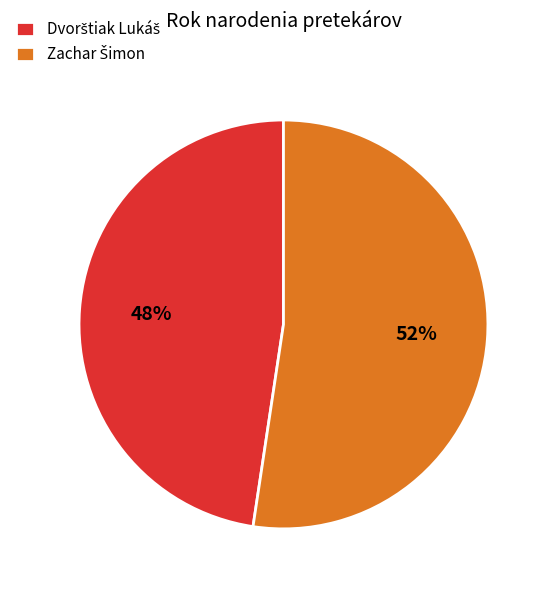

Is there any slice that represents more than half of the pie?

Yes